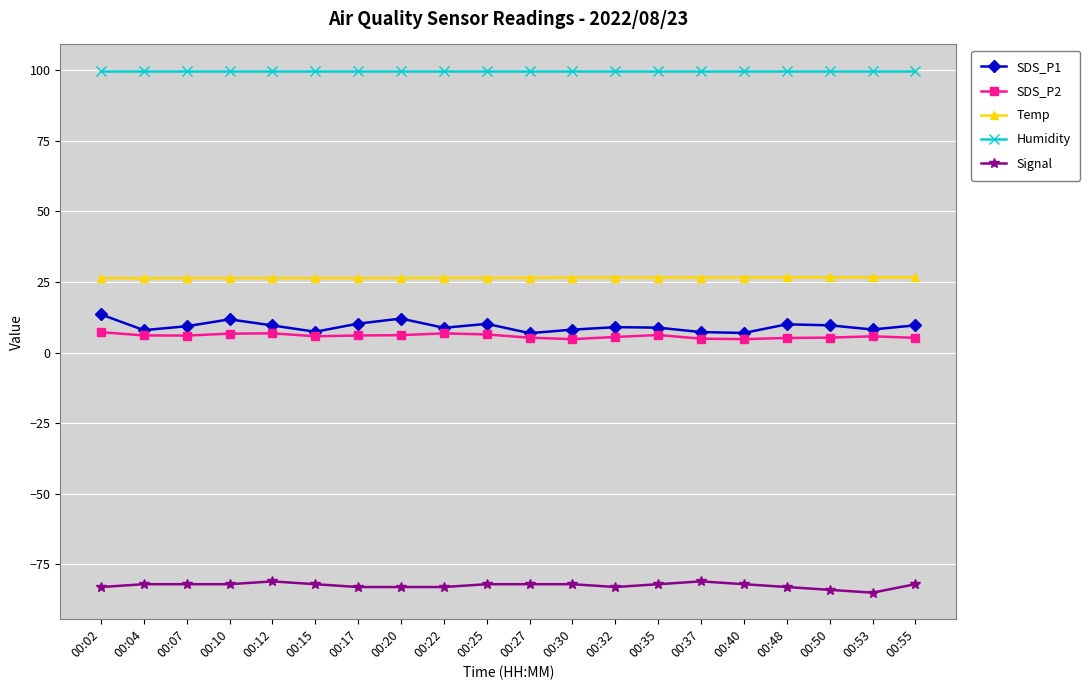

What is the maximum value shown in the chart?

99.9